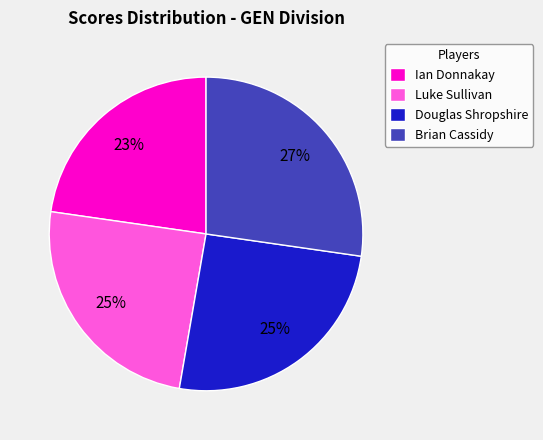

How many slices are in this pie chart?

4